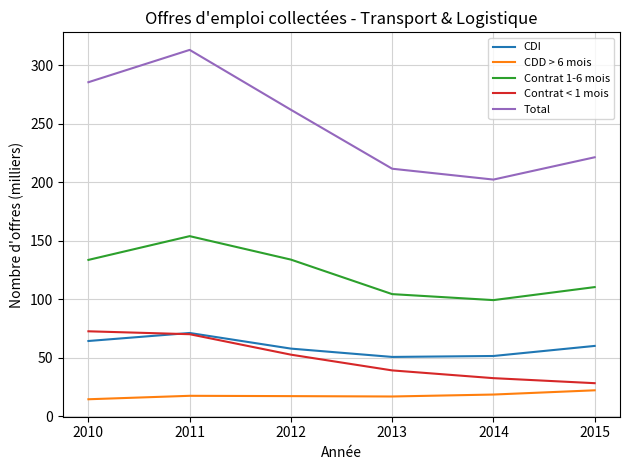

Which series has the largest range (max minus min)?

Total